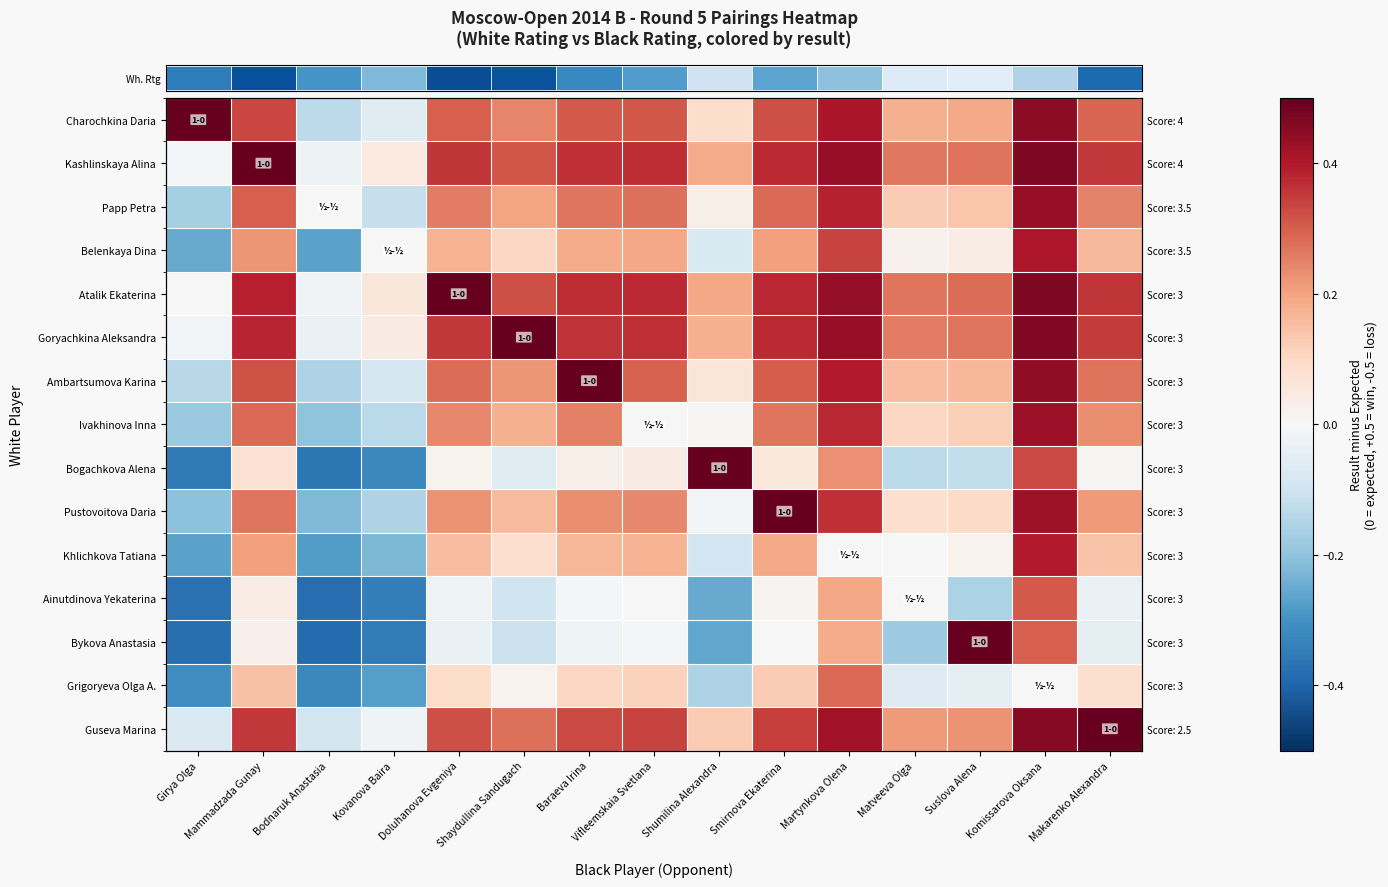

How many data points does each series have?

15